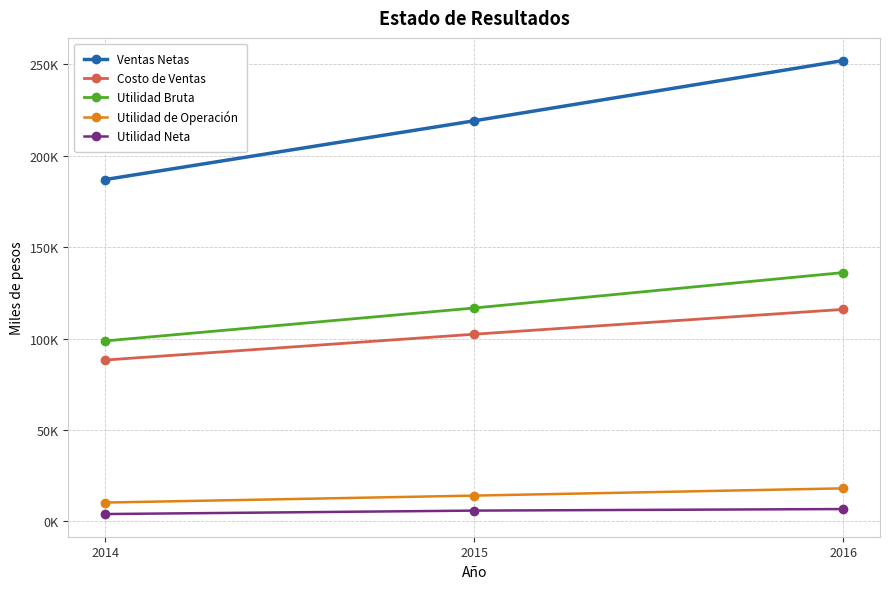

Which series has the largest total across all categories?

Ventas Netas